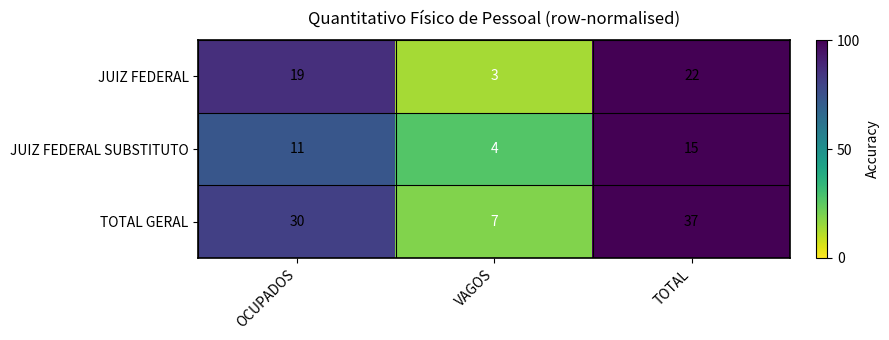

What is the difference between the maximum and minimum values in the JUIZ FEDERAL SUBSTITUTO series?

11